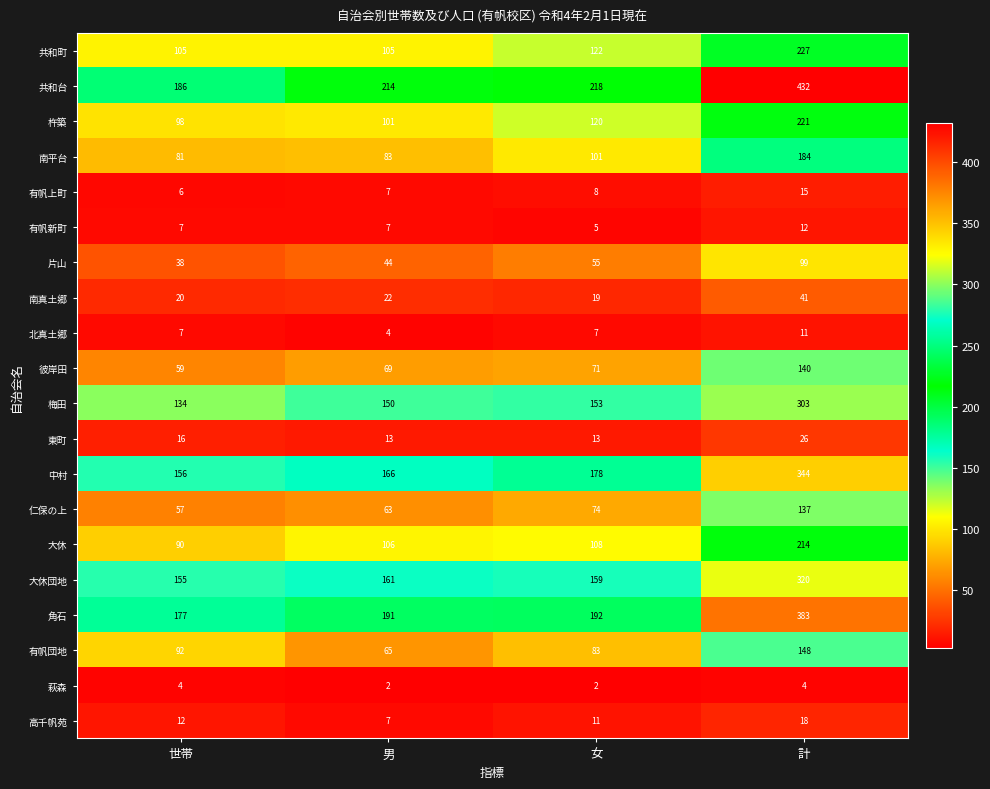

What is the sum of all 高千帆苑 values?

48